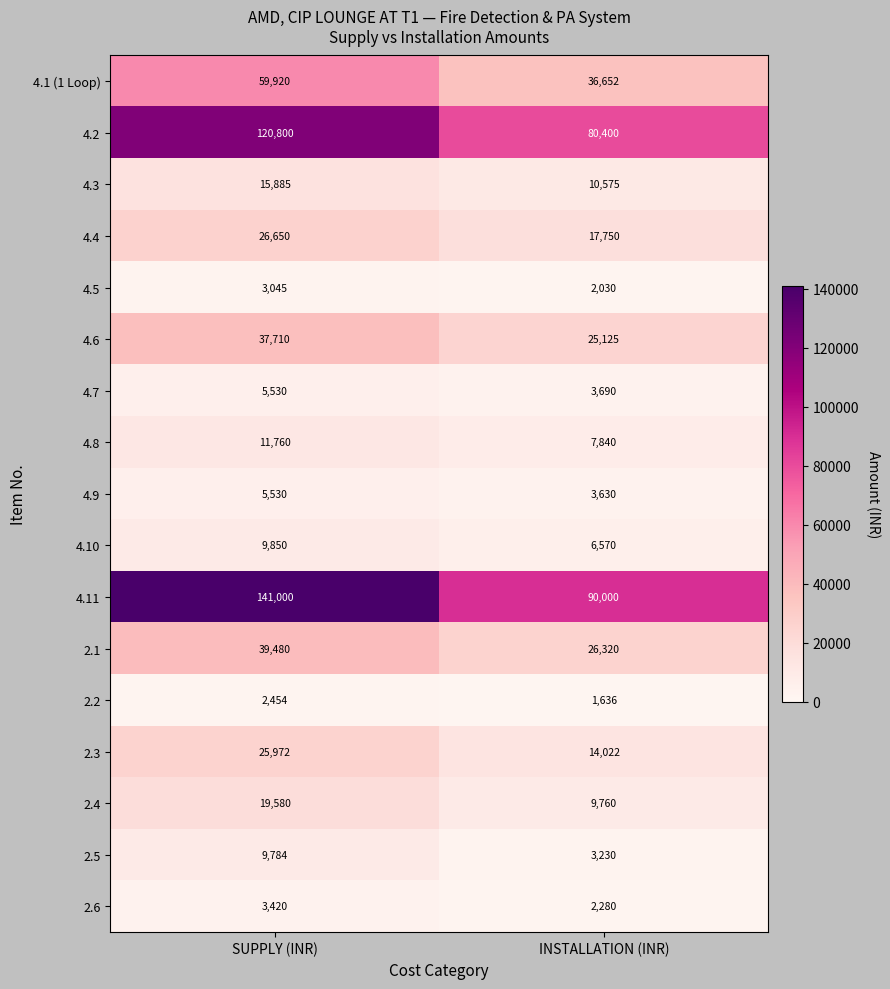

Rank the categories by 4.3 value from lowest to highest.

INSTALLATION (INR), SUPPLY (INR)